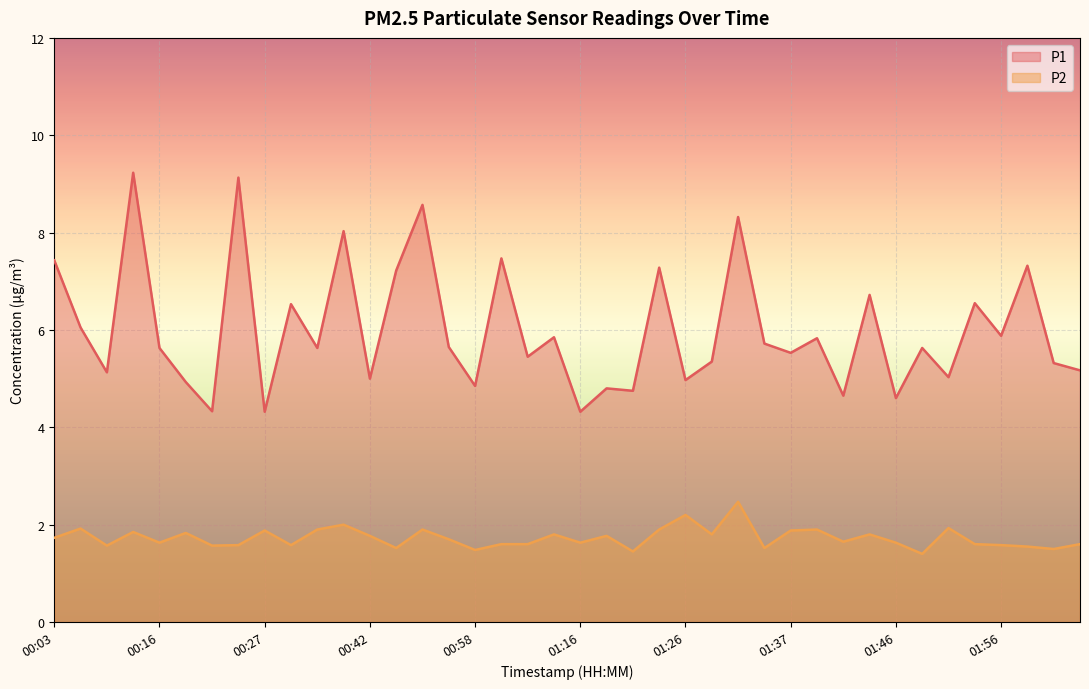

Is it true that P2 equals 2.7 at 00:03?

False